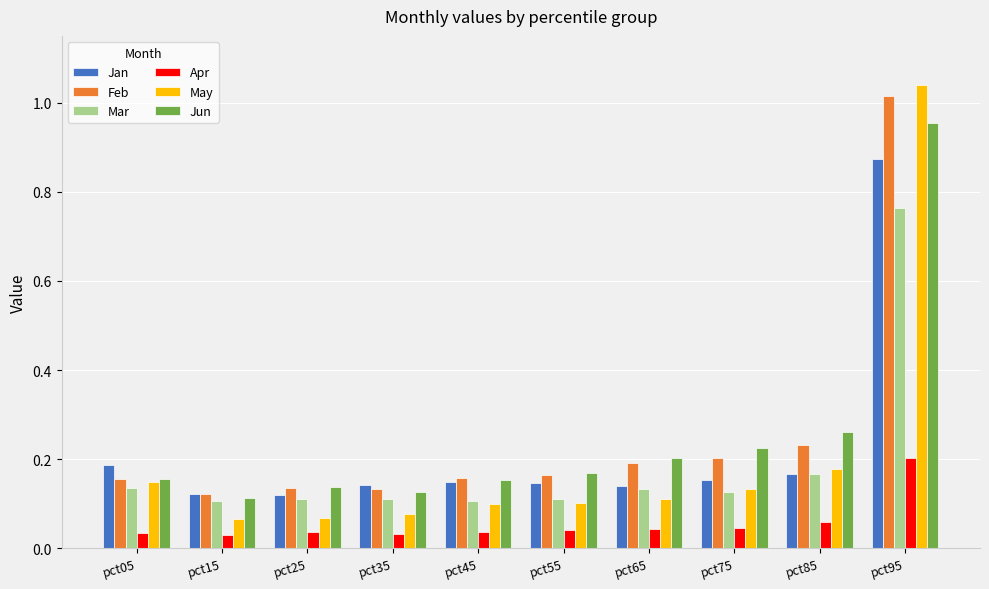

What are all the series names shown in the legend?

Jan, Feb, Mar, Apr, May, Jun